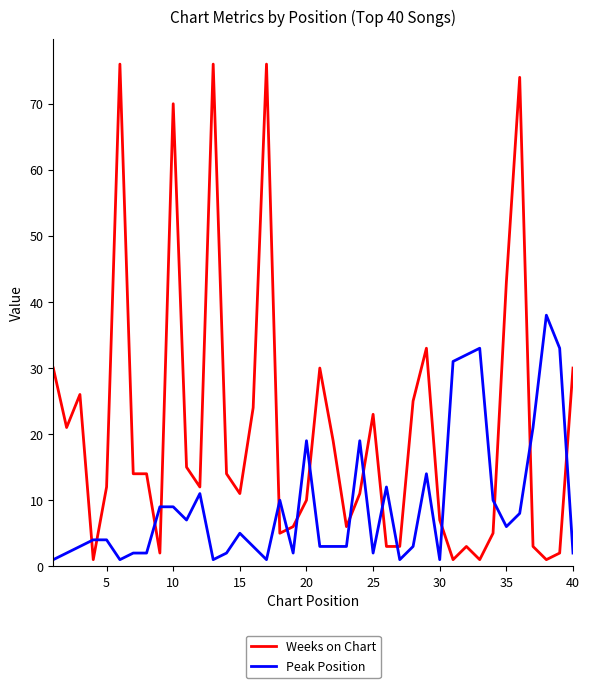

List the series in order of their peak value, lowest first.

Peak Position, Weeks on Chart